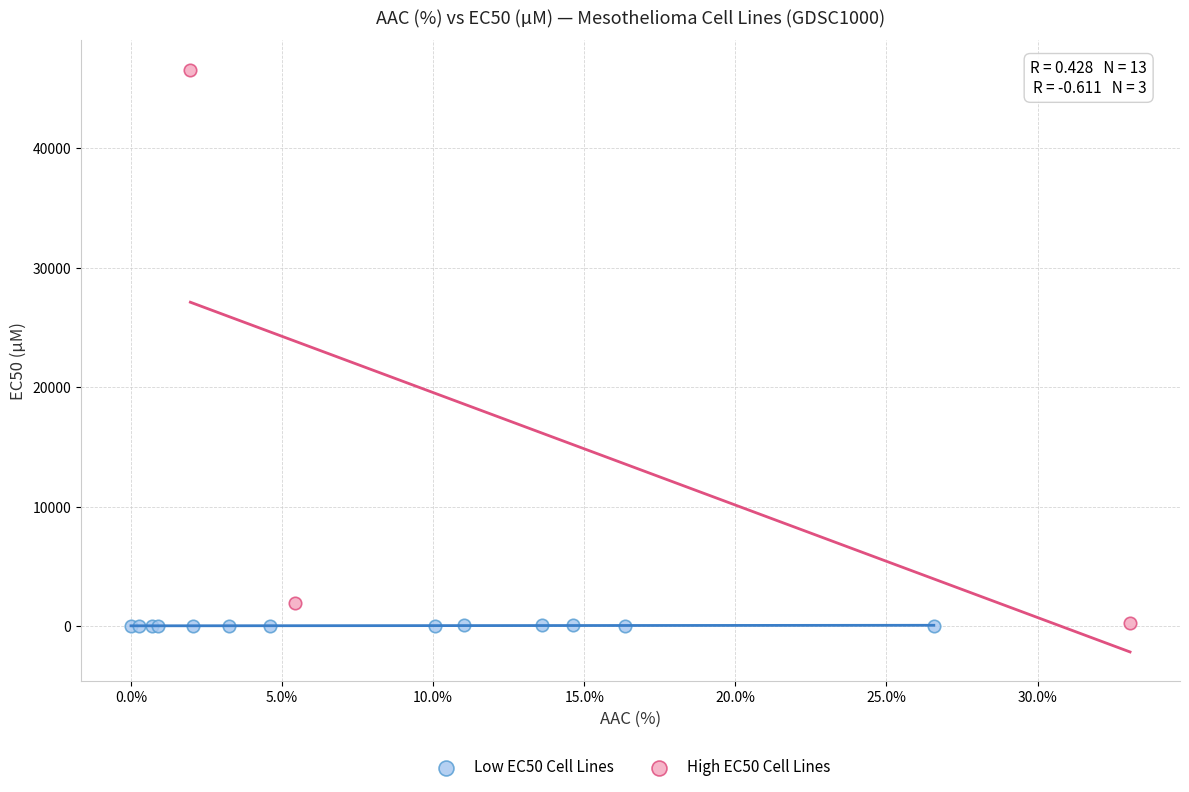

Which series has the largest Y range (max minus min)?

High EC50 Cell Lines